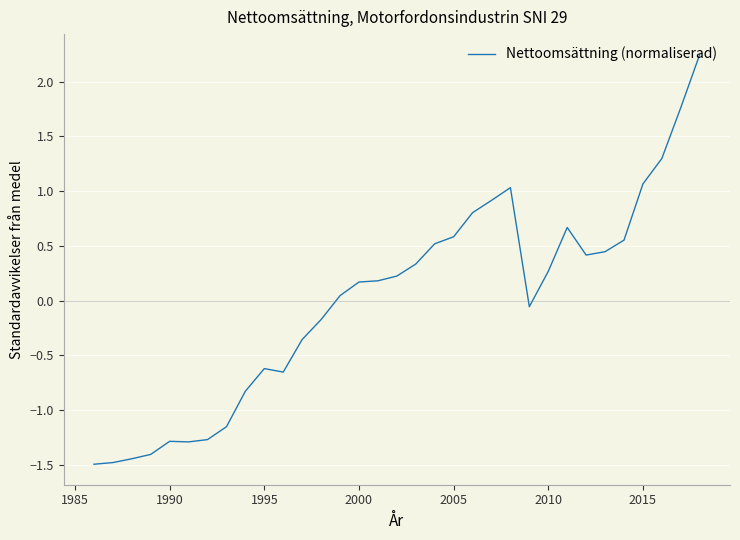

What is the minimum value shown in the chart?

-1.5